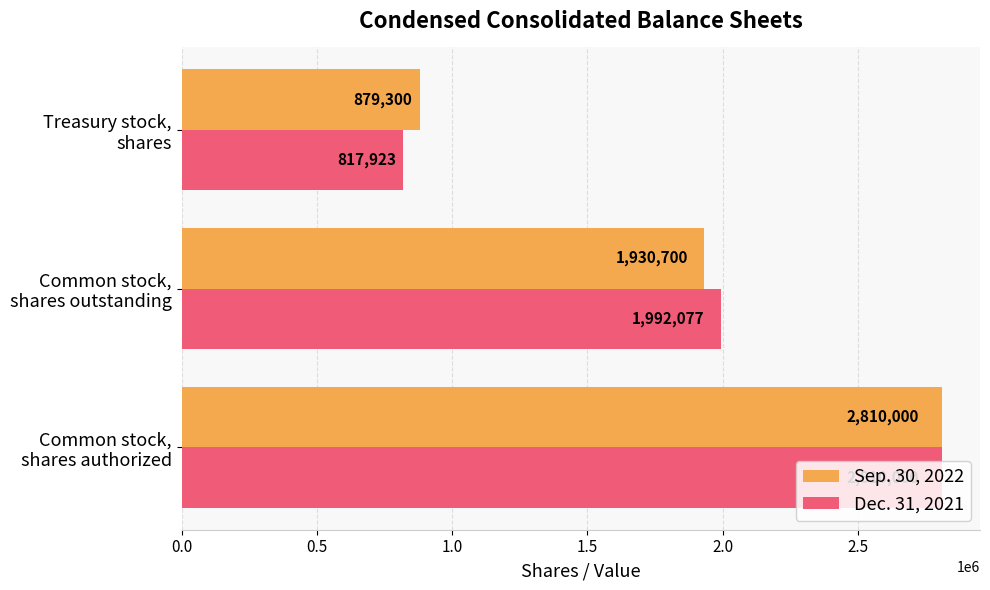

Count the Dec. 31, 2021 values in the range 817923 to 2810000.

3